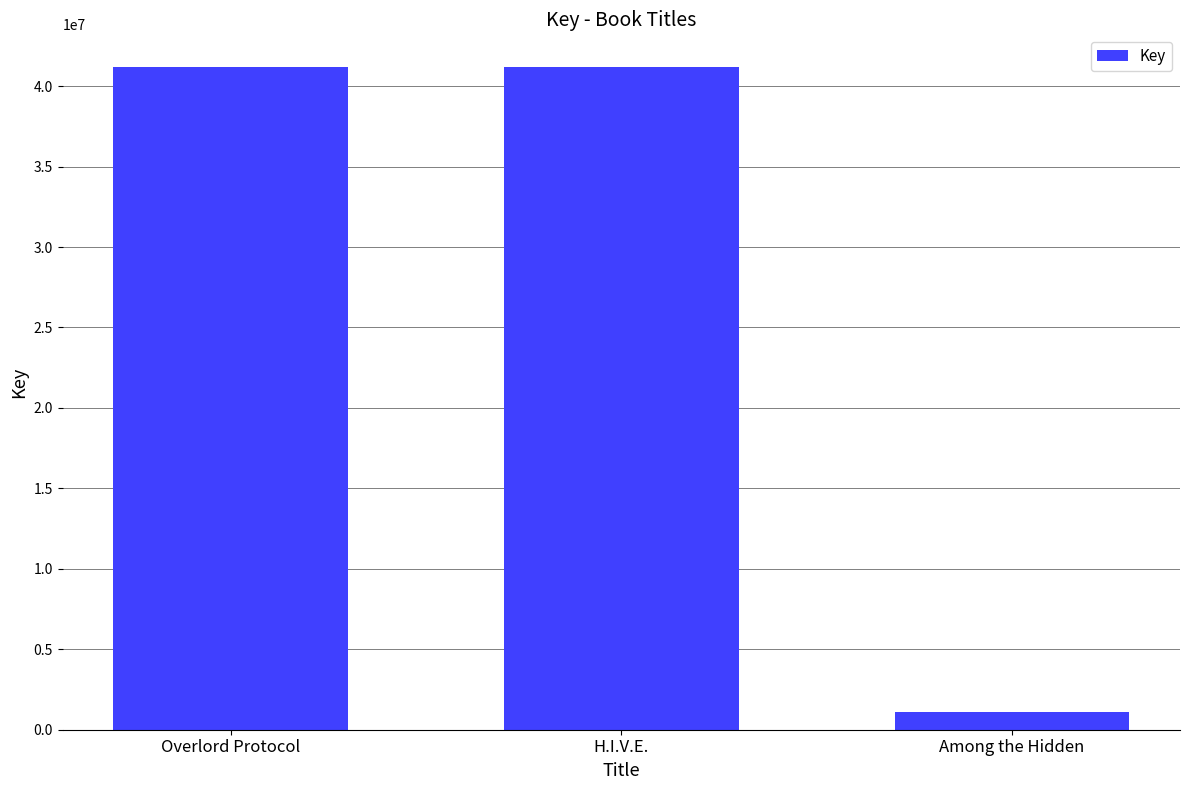

What is the label of the 3rd bar from the left?

Among the Hidden